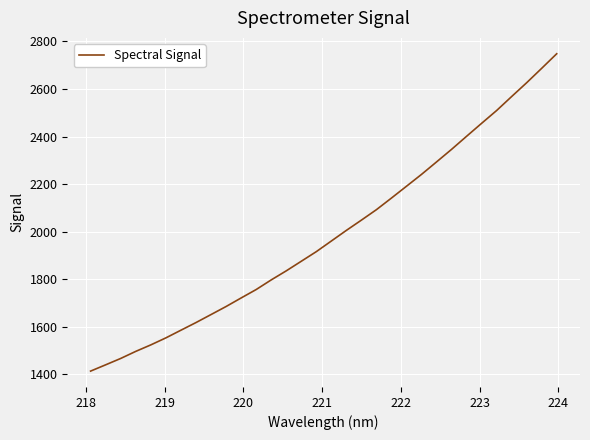

What is the greatest value displayed?

2747.9